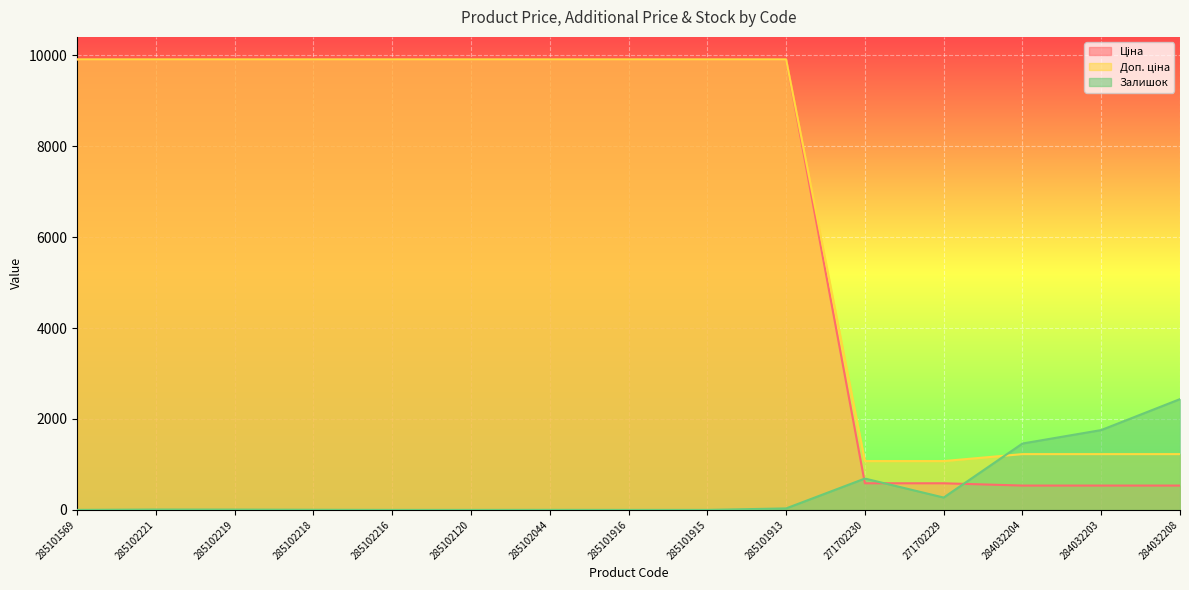

True or false: Доп. ціна and Ціна intersect in this chart.

False